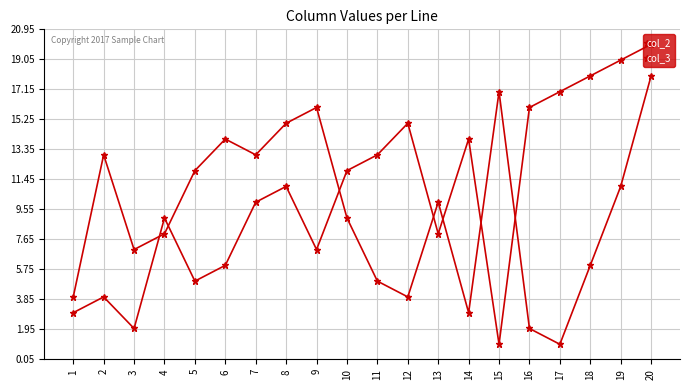

Is this an area chart (filled region under the line)?

No